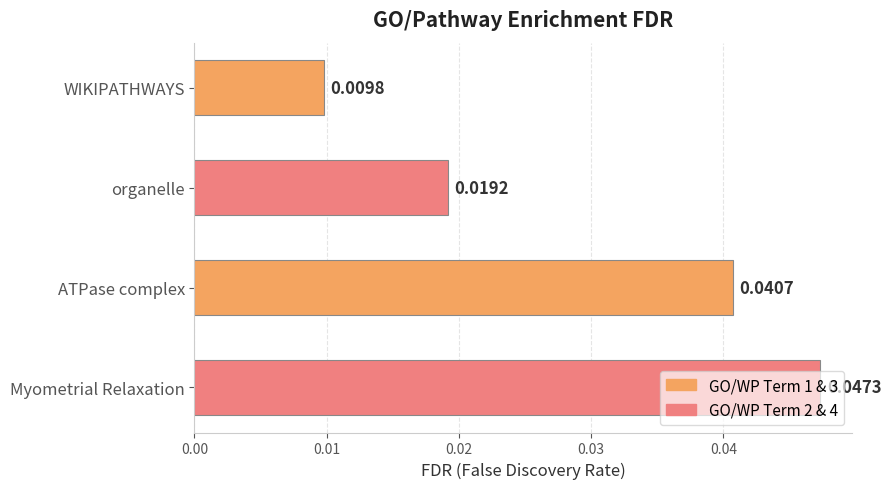

What is the label of the 4th bar from the top?

Myometrial Relaxation